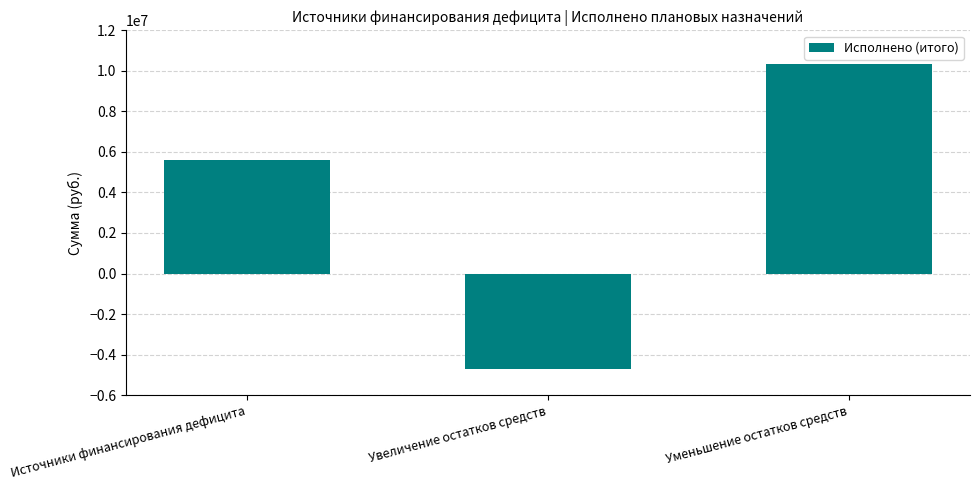

Where is the data nearest to the value 2799999?

Источники финансирования дефицита